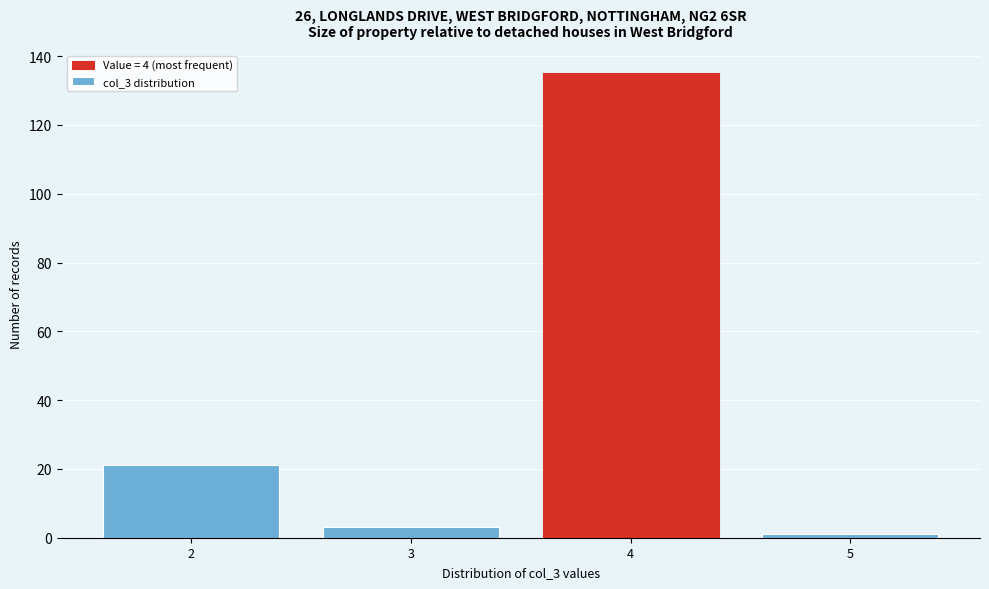

Reading right to left, list all the values displayed in this chart.

1	135	3	21